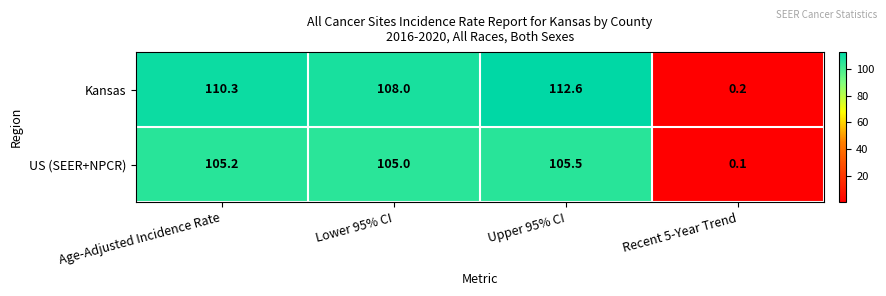

Reading left to right, extract all data points from this chart.

Kansas: 110.3	108.0	112.6	0.2
US (SEER+NPCR): 105.2	105.0	105.5	0.1